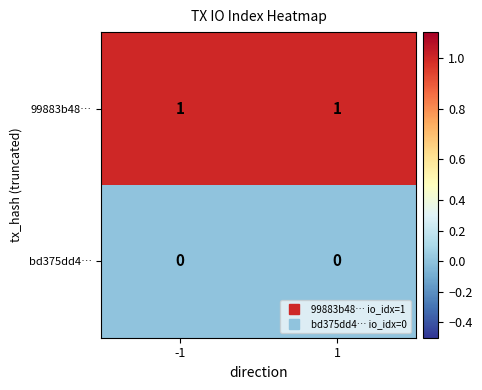

Which series has the largest total across all categories?

99883b48…